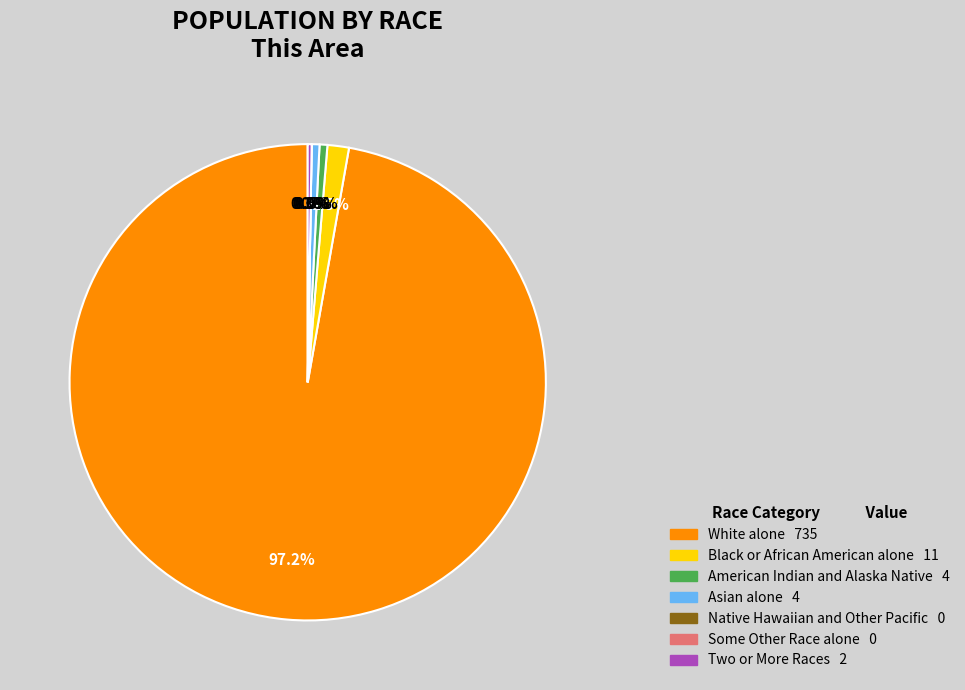

Between Native Hawaiian and Other Pacific and American Indian and Alaska Native, which is larger?

American Indian and Alaska Native